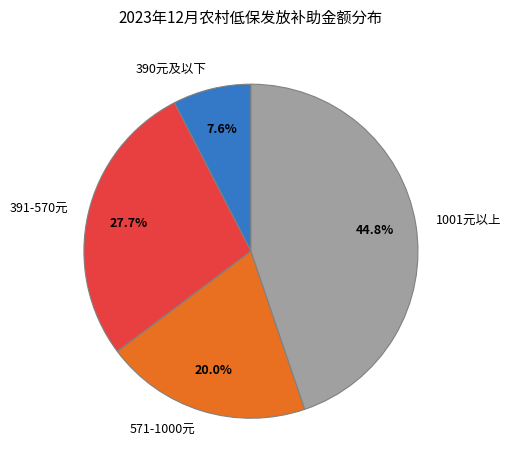

Which slice is the smallest?

390元及以下